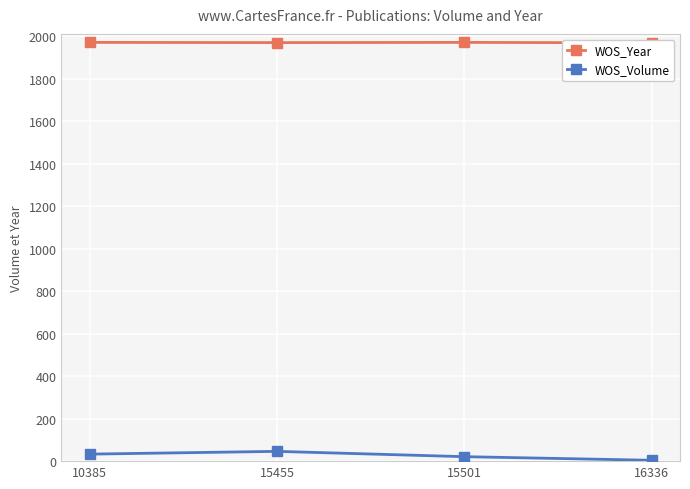

True or false: WOS_Year and WOS_Volume intersect in this chart.

False